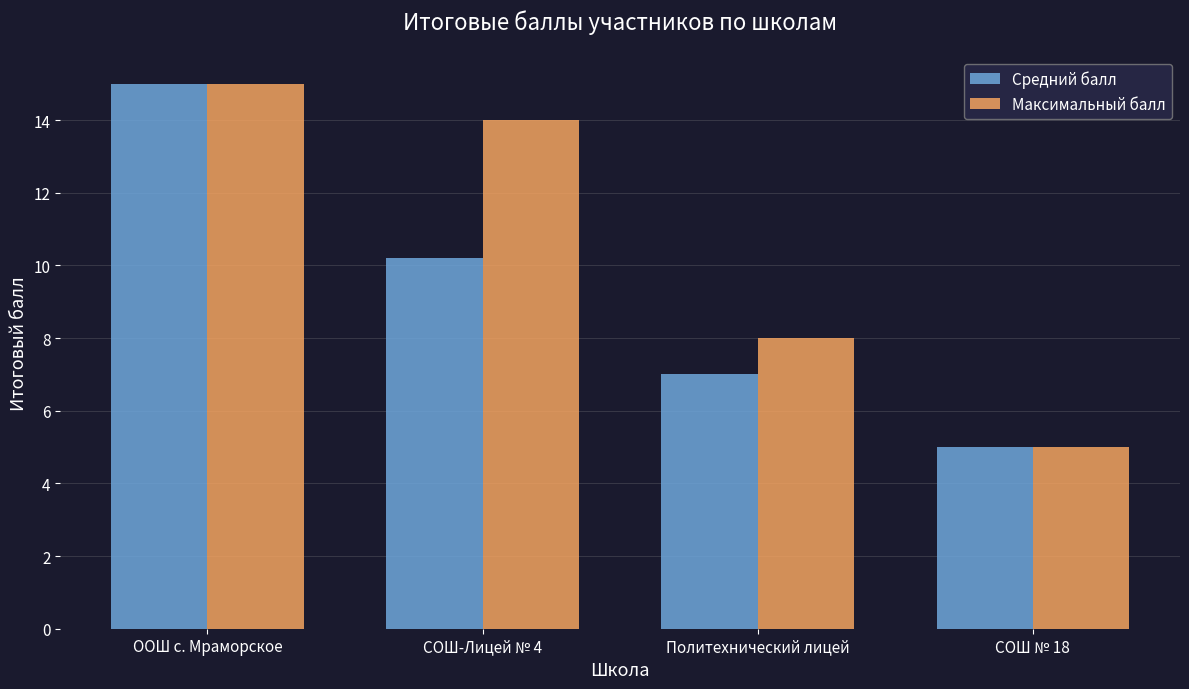

Rank the series by their average value, from highest to lowest.

Максимальный балл, Средний балл